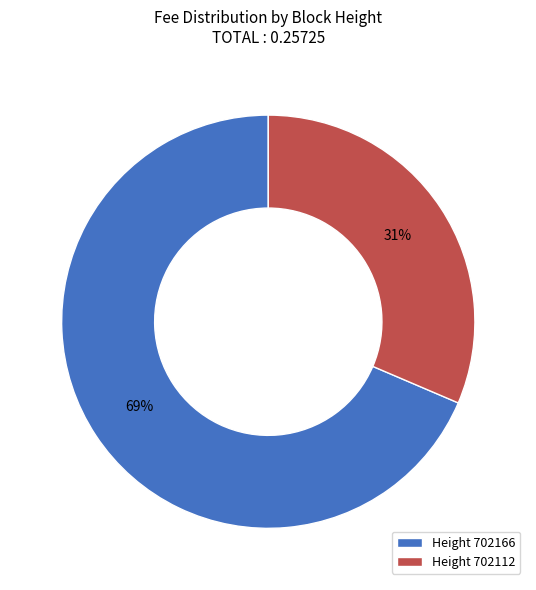

Which slice represents more than half of the pie?

Height 702166